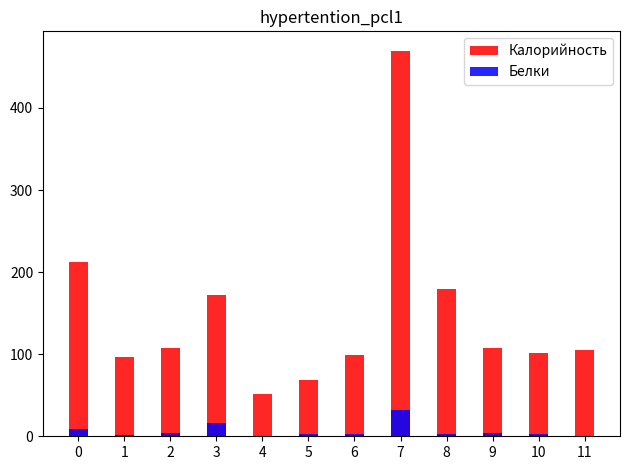

Is it true that Калорийность equals 212.4 at 0?

True